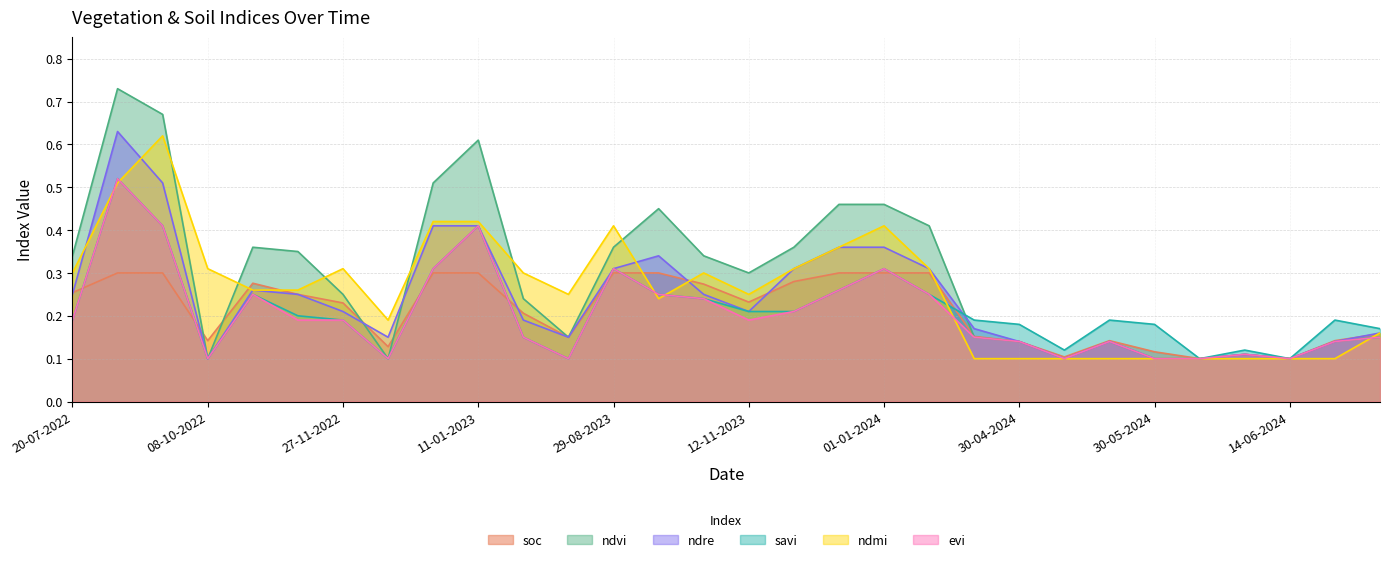

Is it true that evi equals 0.2 at 28-10-2023?

True